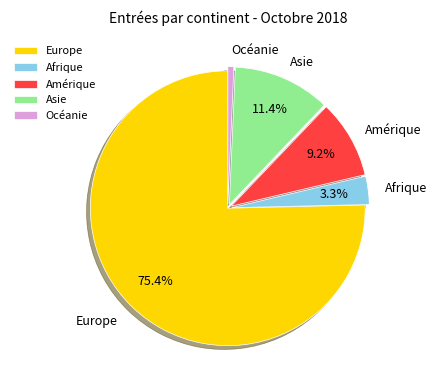

To the nearest percent, what is the difference between the Afrique and Asie slice percentages?

8%